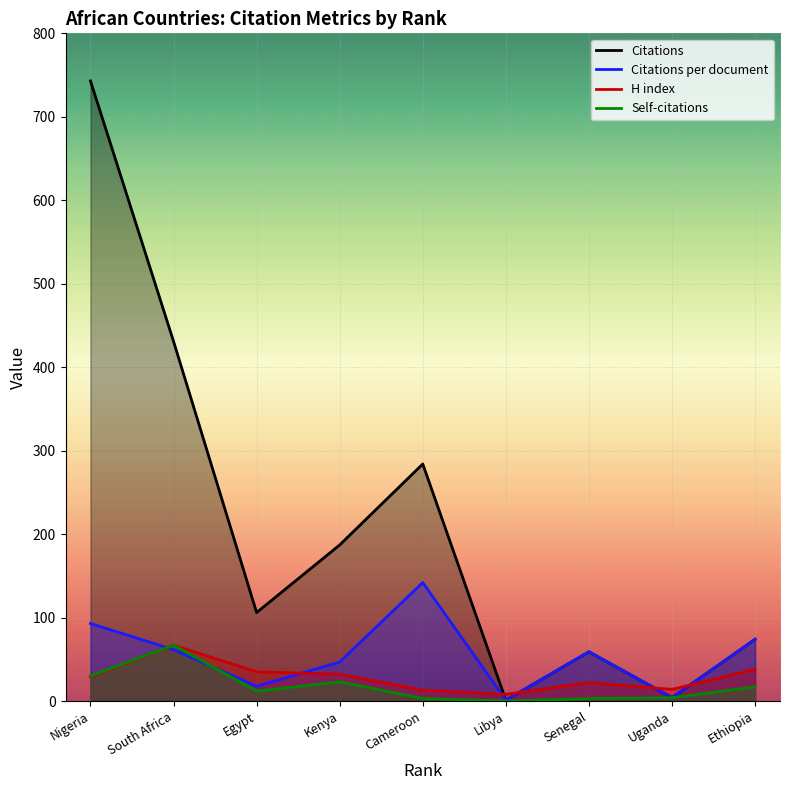

At which label does Citations reach its minimum?

Libya